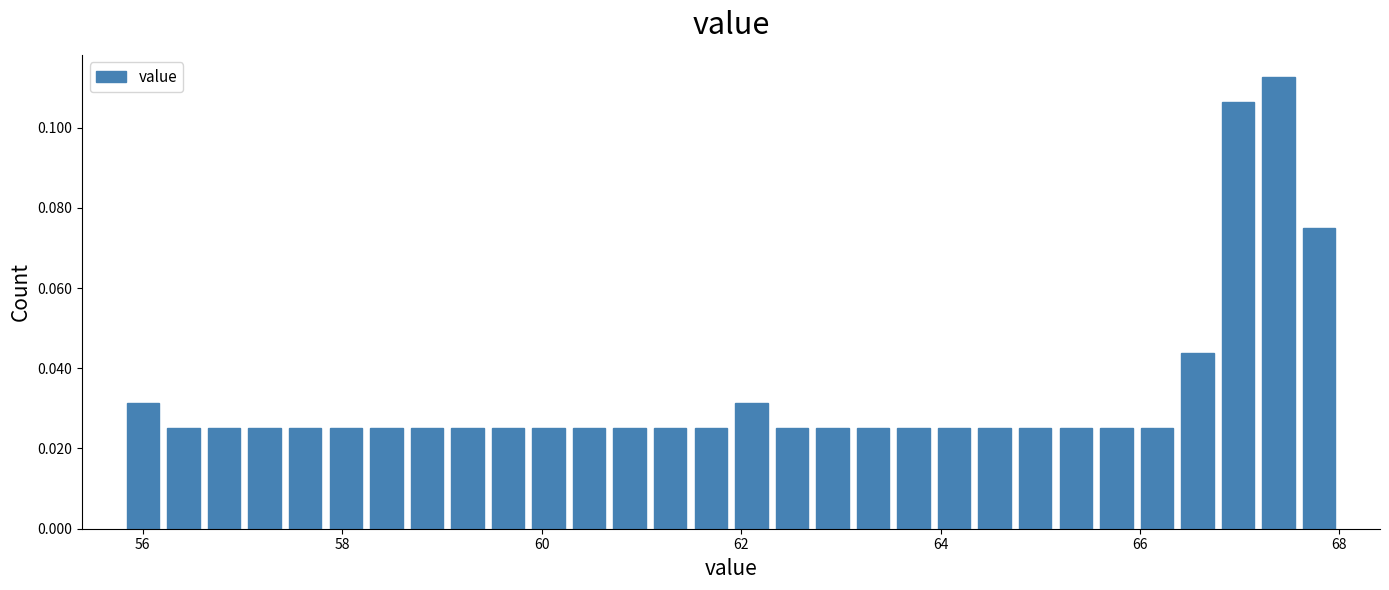

Read against the x-axis, roughly where is the centre of the tallest bar?

67.4